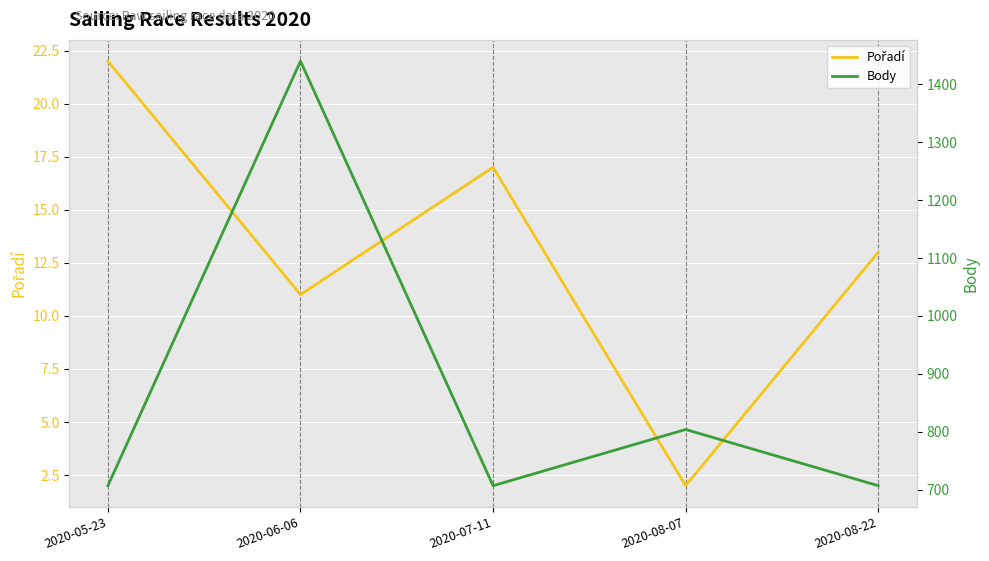

True or false: Pořadí has a value of 1 at 2020-08-07.

False